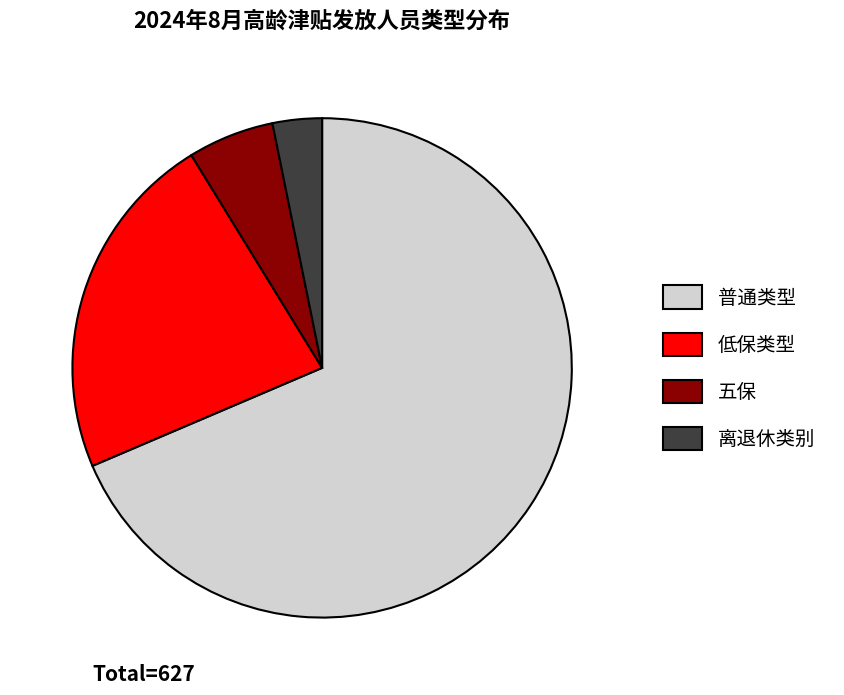

True or false: 普通类型 accounts for 69% of the total.

True